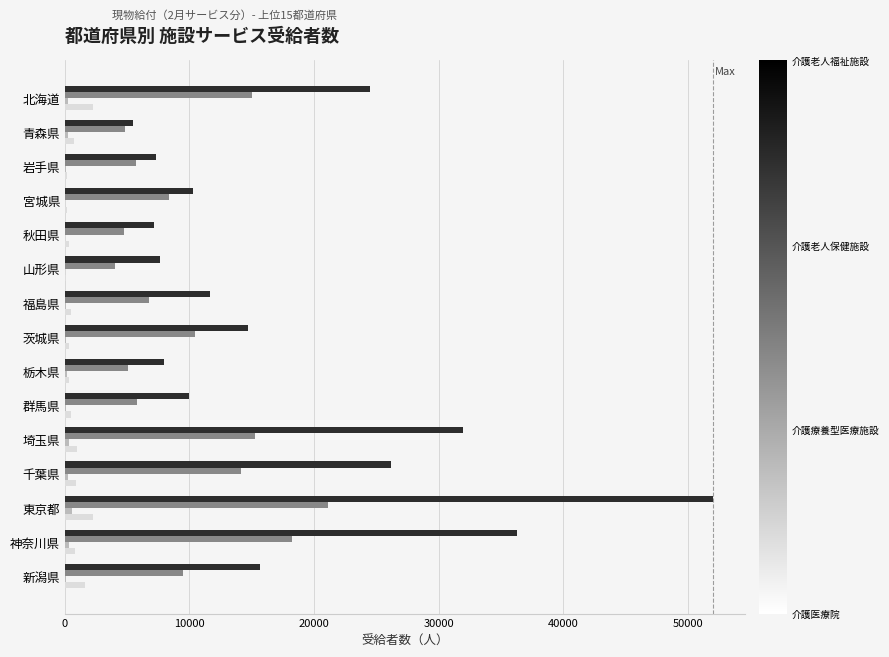

Which label corresponds to the largest value in the chart?

東京都